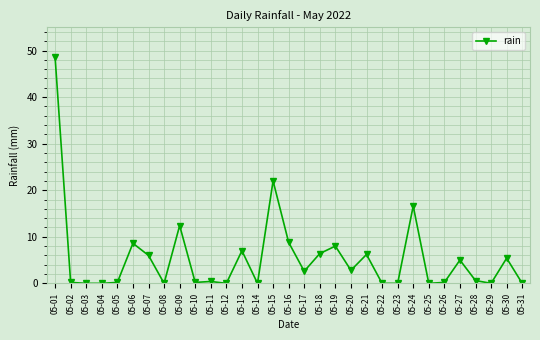

Which category has the highest value across all series?

05-01